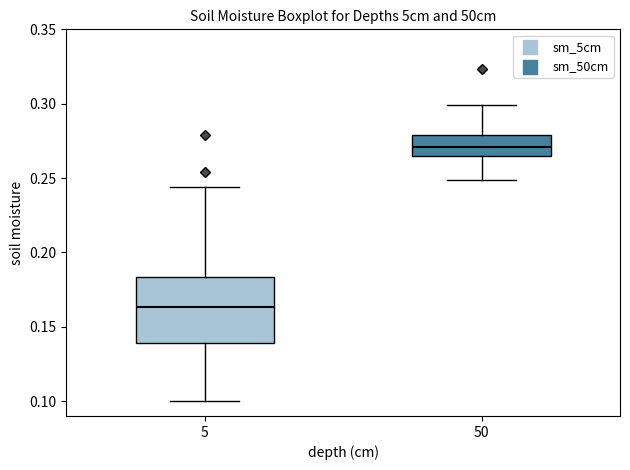

Which box is the tallest, from its lower edge to its upper edge?

5